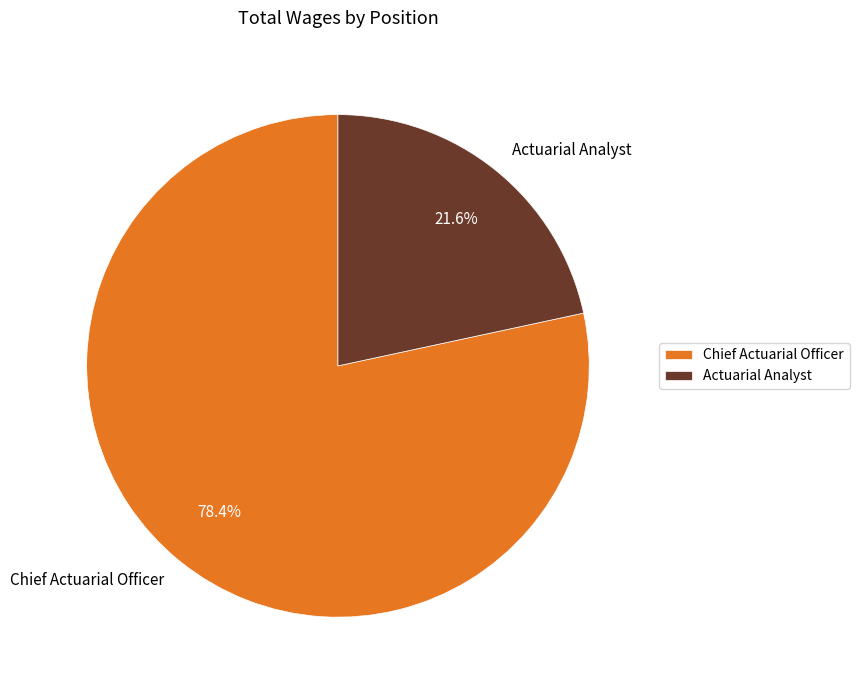

Between Actuarial Analyst and Chief Actuarial Officer, which is larger?

Chief Actuarial Officer